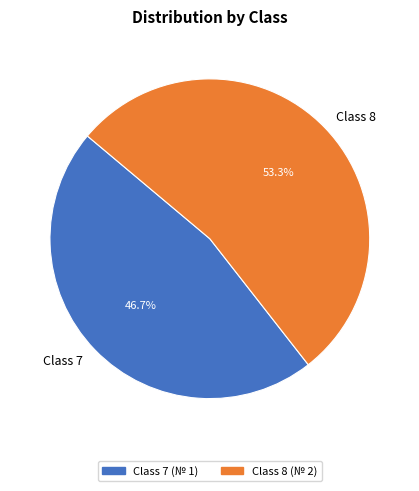

What is the ratio of the value at Class 7 to the value at Class 8?

0.9